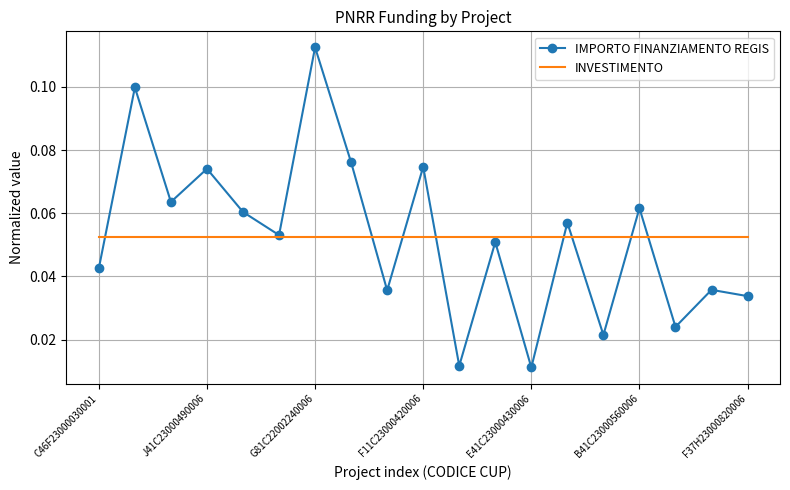

Which series has the largest range (max minus min)?

IMPORTO FINANZIAMENTO REGIS